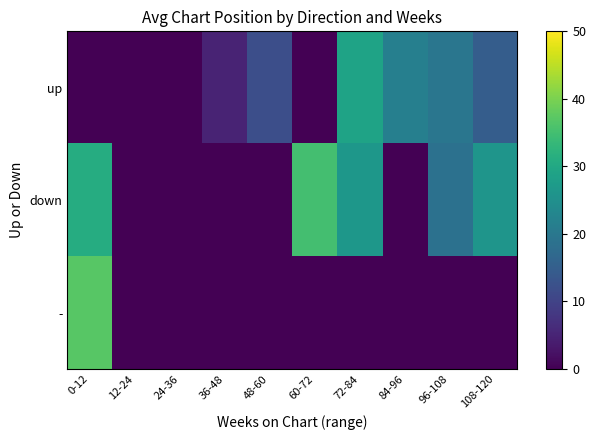

List the series in order of their peak value, lowest first.

up, down, -